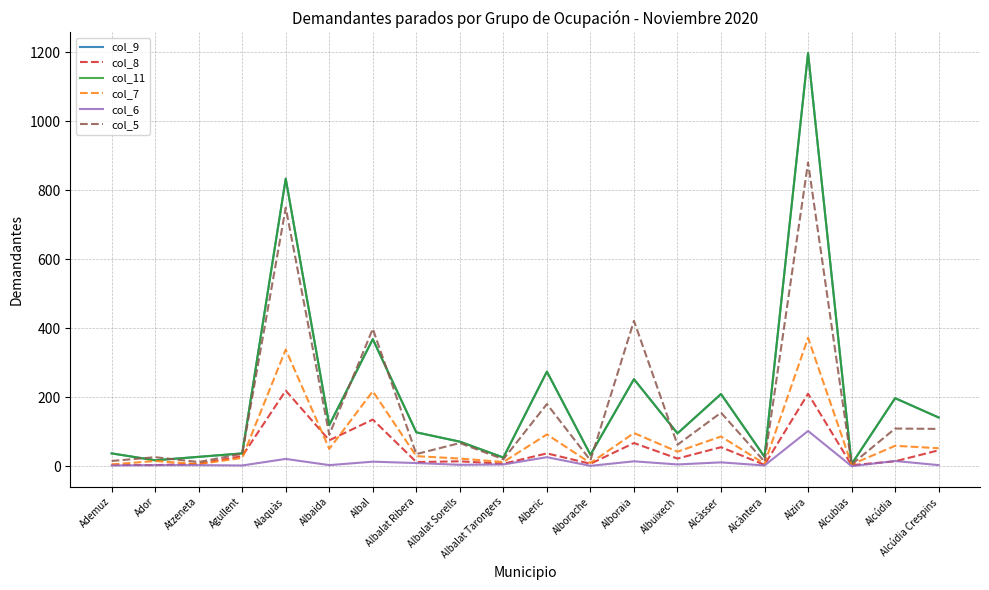

What is the label of the 20th point from the right?

Ademuz